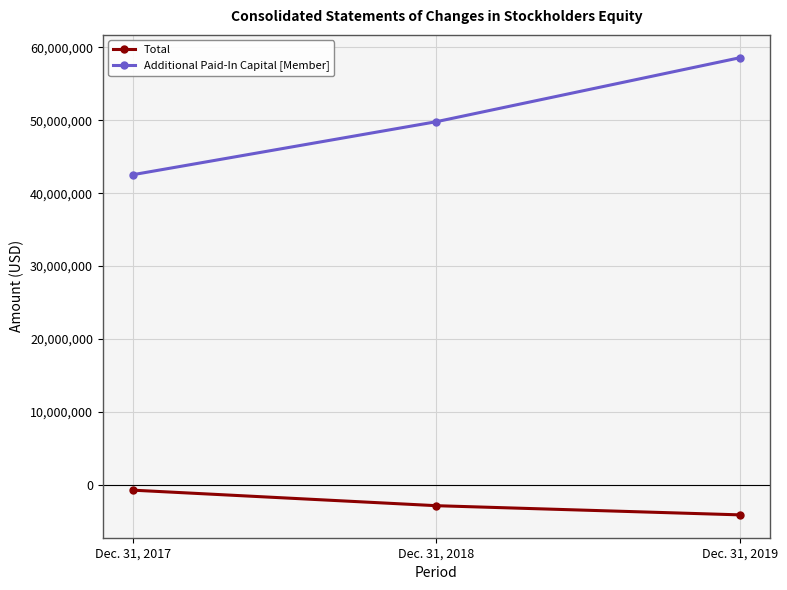

Reading right to left, extract all data points from this chart.

Total: -4163755	-2905407	-774184
Additional Paid-In Capital [Member]: 58592366	49816650	42543835